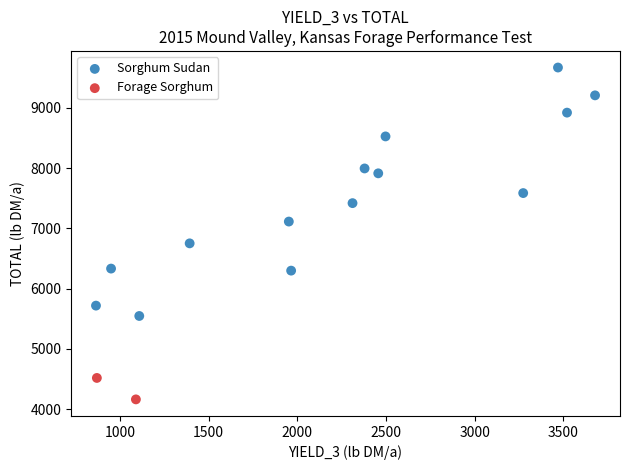

What are all the series names shown in the legend?

Sorghum Sudan, Forage Sorghum